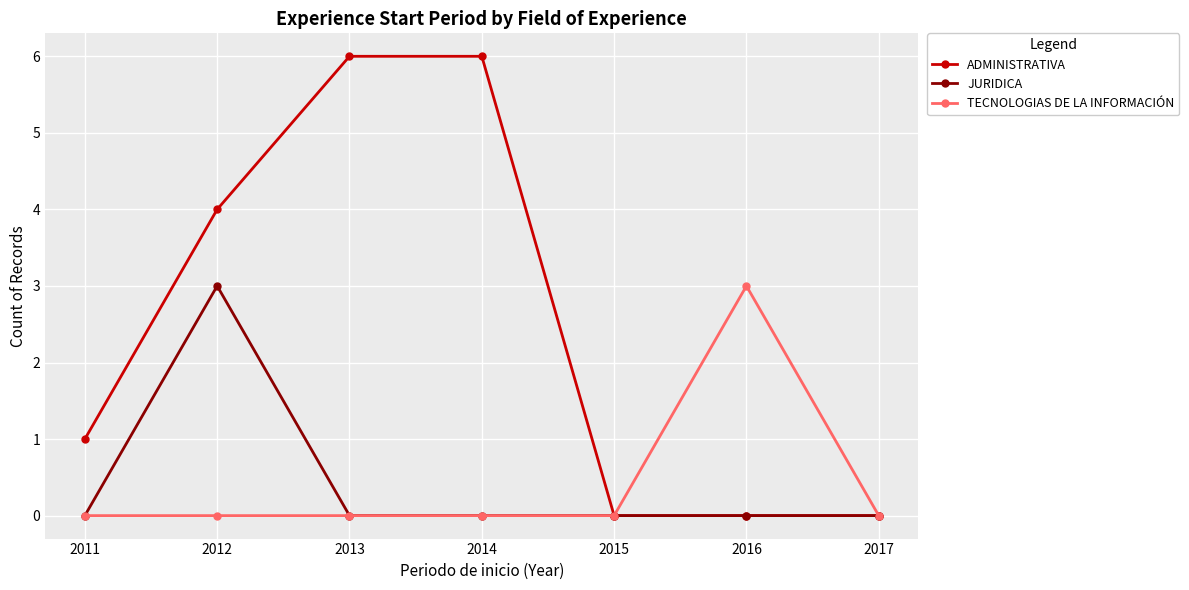

What is the difference between the highest and lowest values at 2014?

6